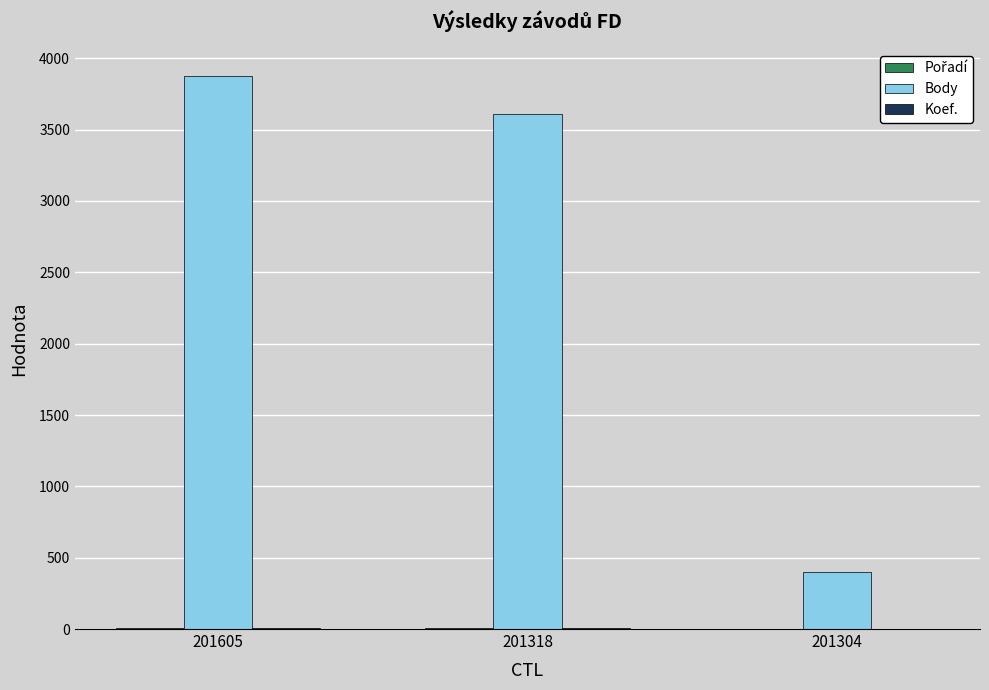

The value of Body at 201304 is 278. True or false?

False